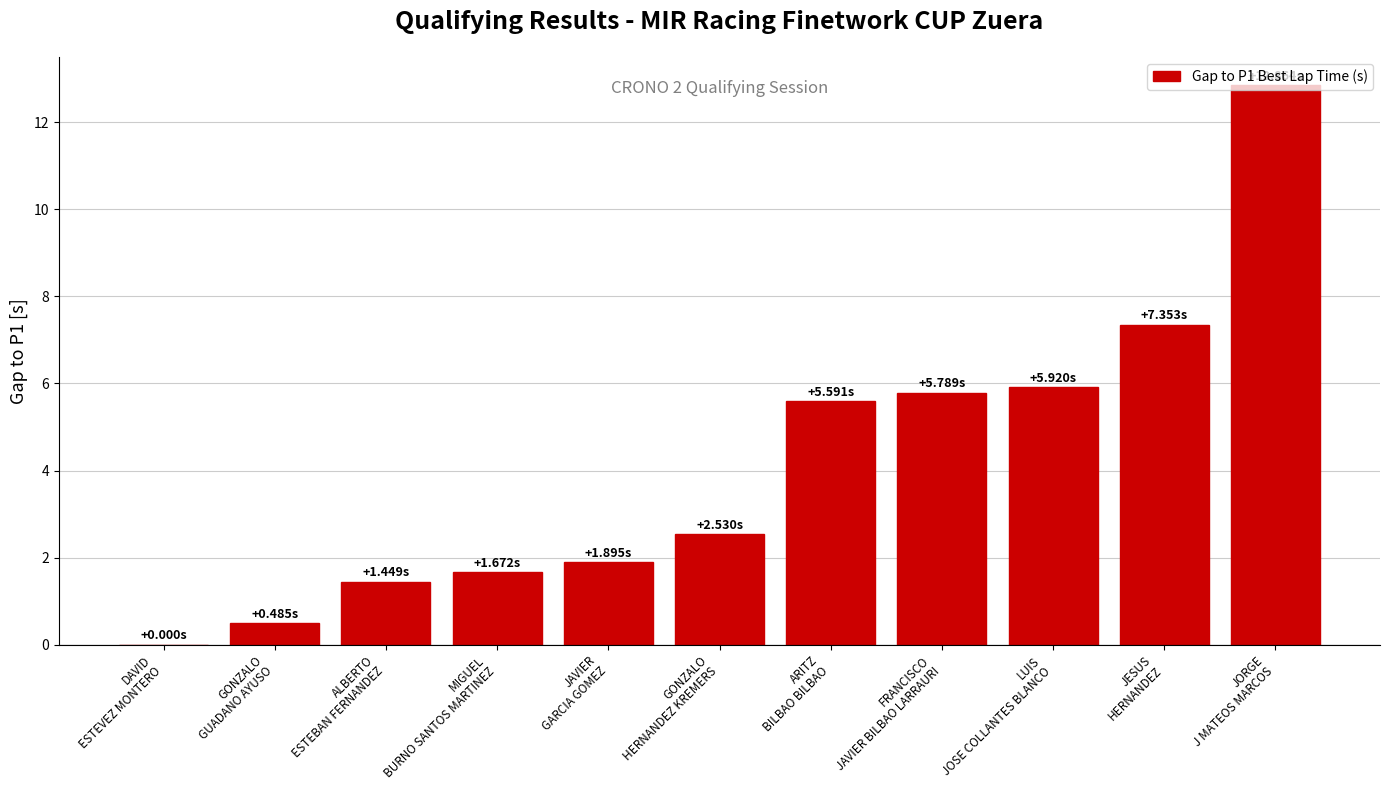

What is the greatest value displayed?

12.9